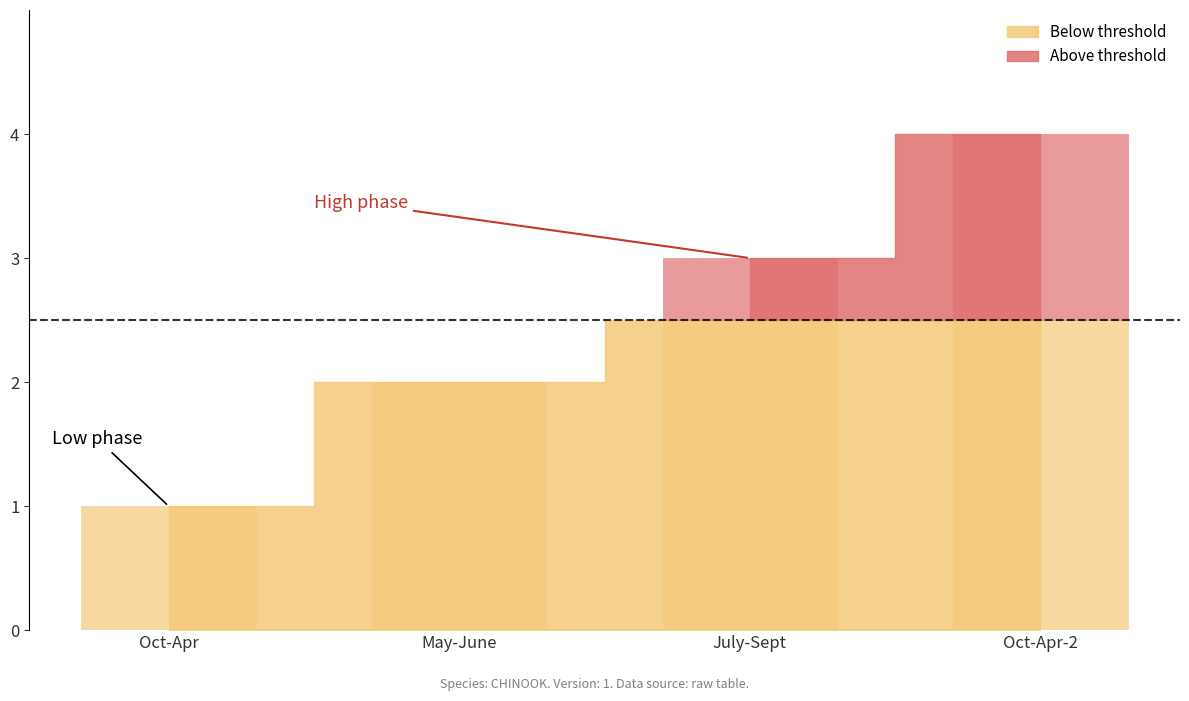

Are the bars horizontal?

No